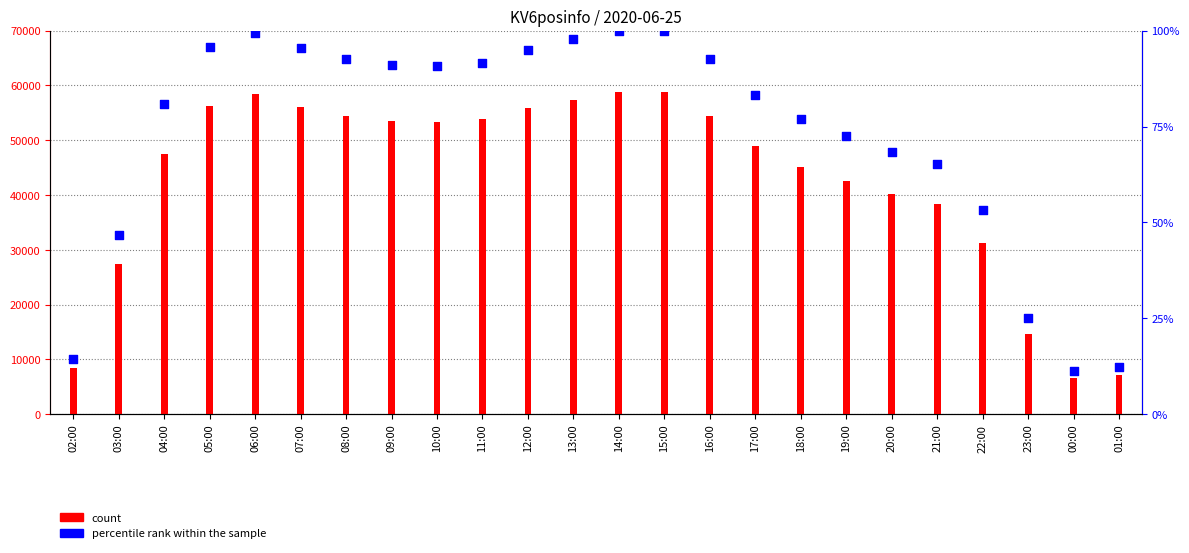

At how many categories does at least one series exceed 39713?

17